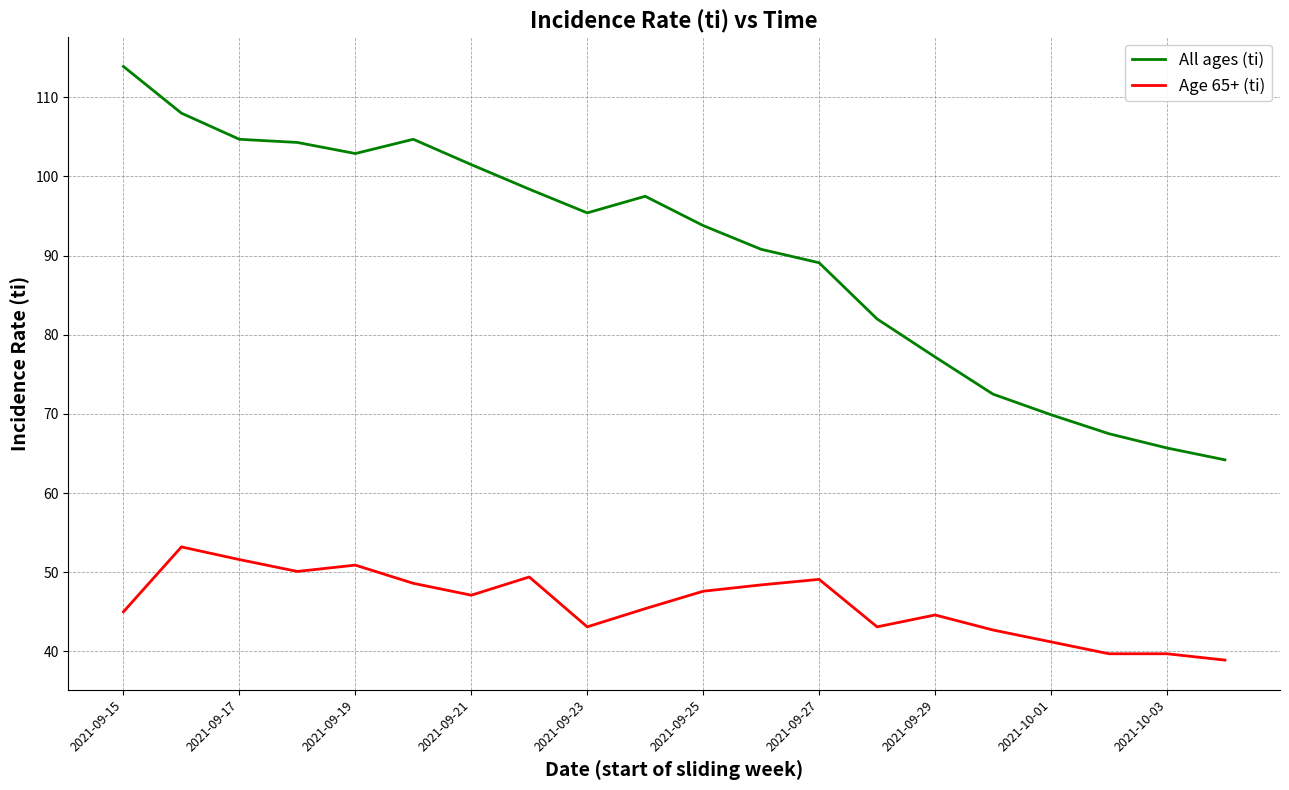

How many lines are shown in the chart?

2